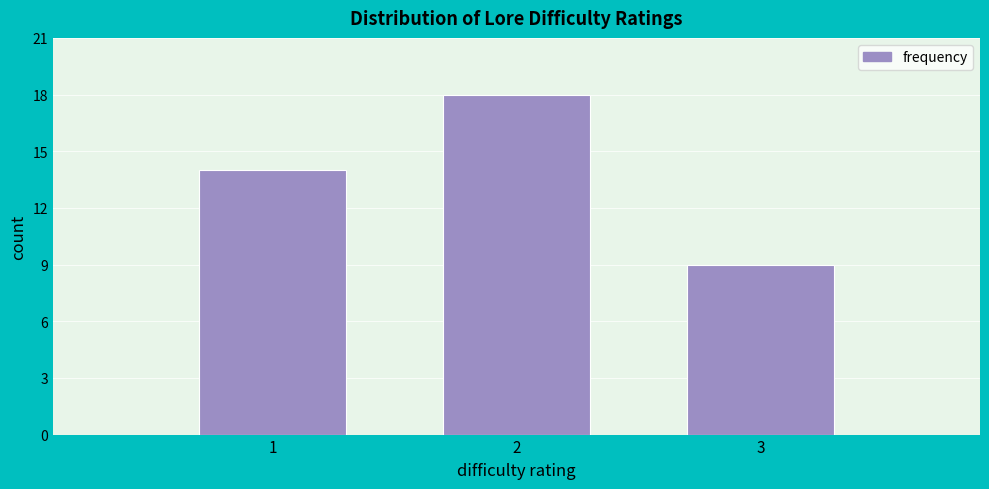

How tall is the bar that spans 1.5 to 2.5 on the x-axis? The values are not printed on the chart, so give them approximately, as read against the axis.

18